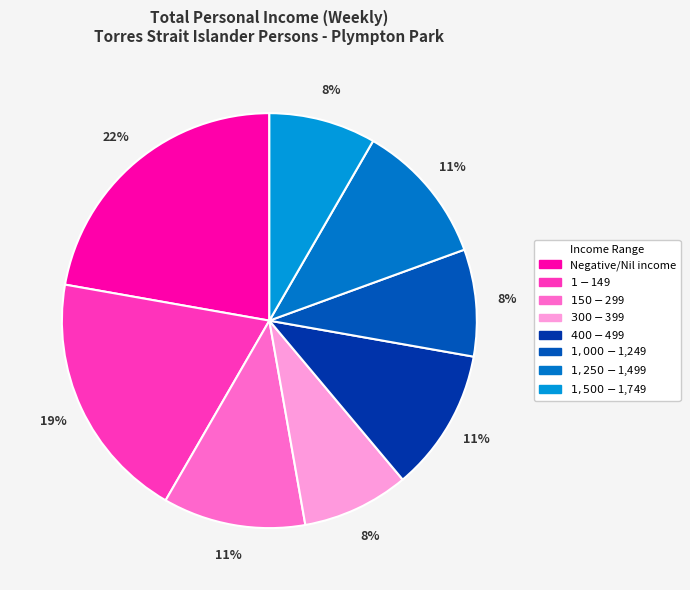

Approximately how many times larger is the value at $1,250-$1,499 compared to $1,000-$1,249?

1.3